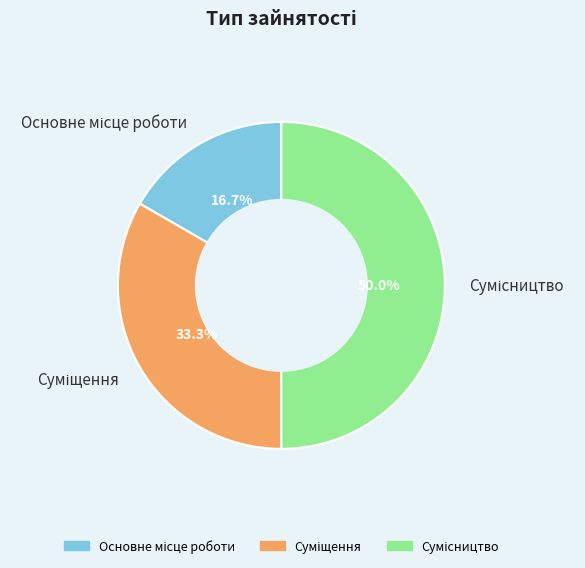

How much of the chart is everything except Суміщення?

66.7%